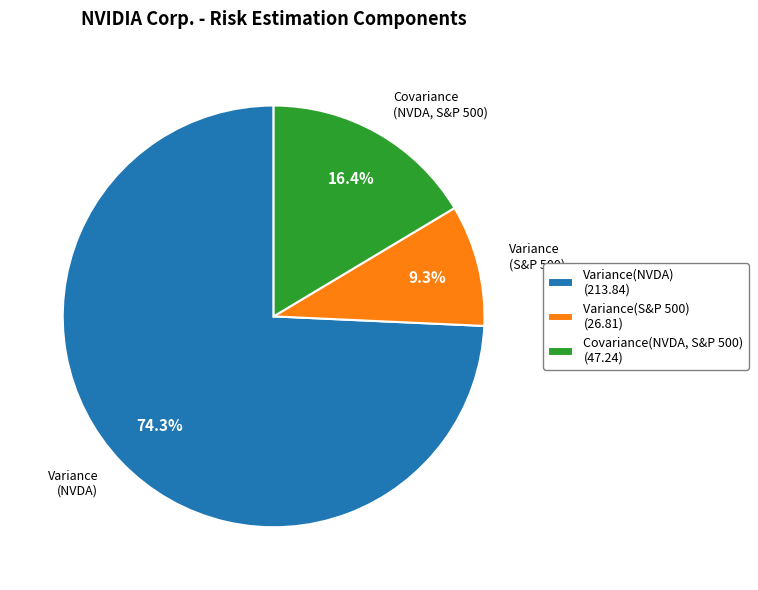

How many slices are in this pie chart?

3